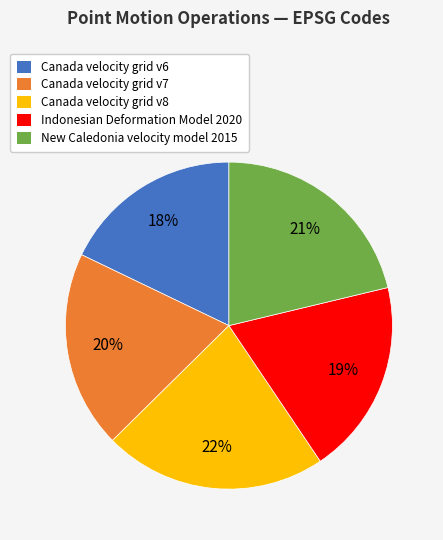

Combined, do Indonesian Deformation Model 2020 and Canada velocity grid v7 account for over 50%?

No